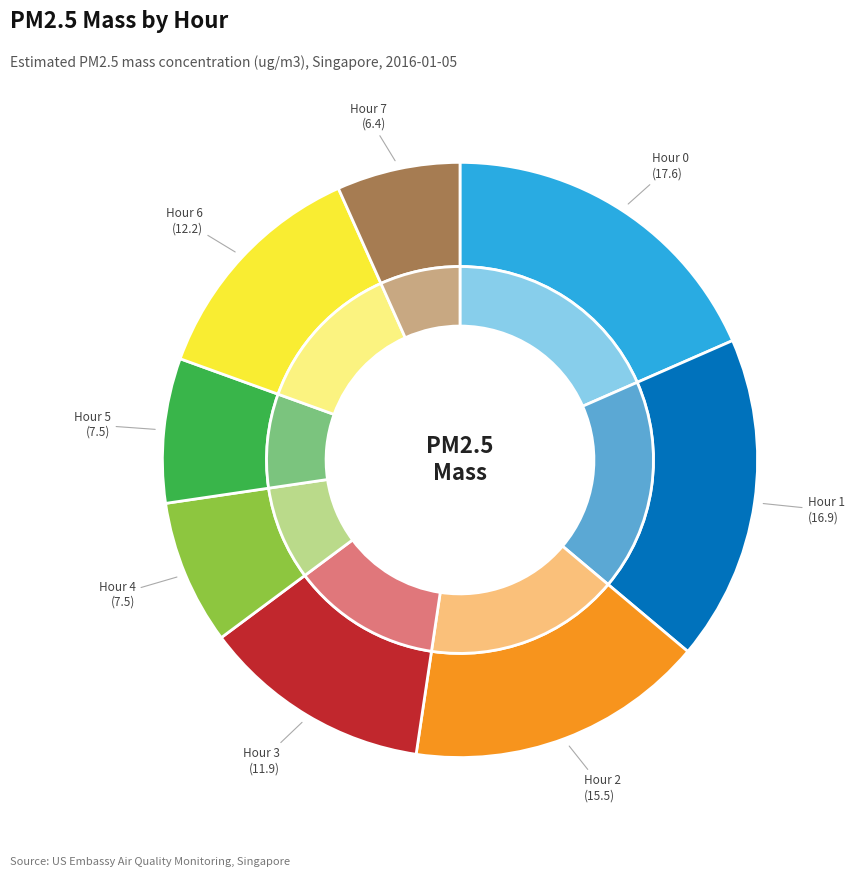

Which slice is the largest?

Hour 0